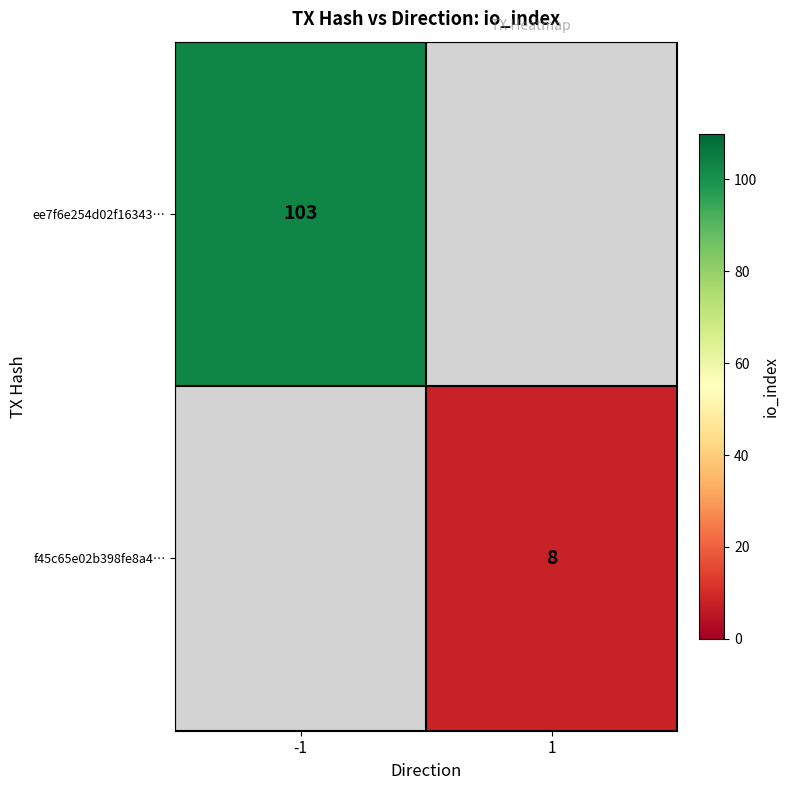

The f45c65e02b398fe8a4… series shows 11 at 1. True or false?

False